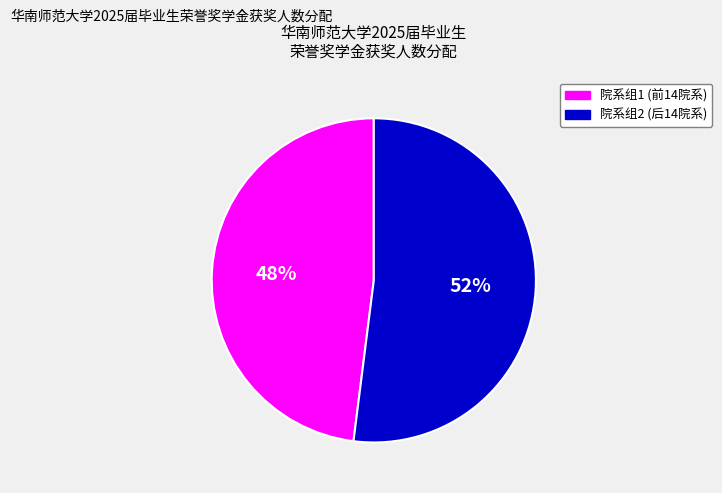

To the nearest percent, what is the difference between the largest and smallest slice percentages?

4%